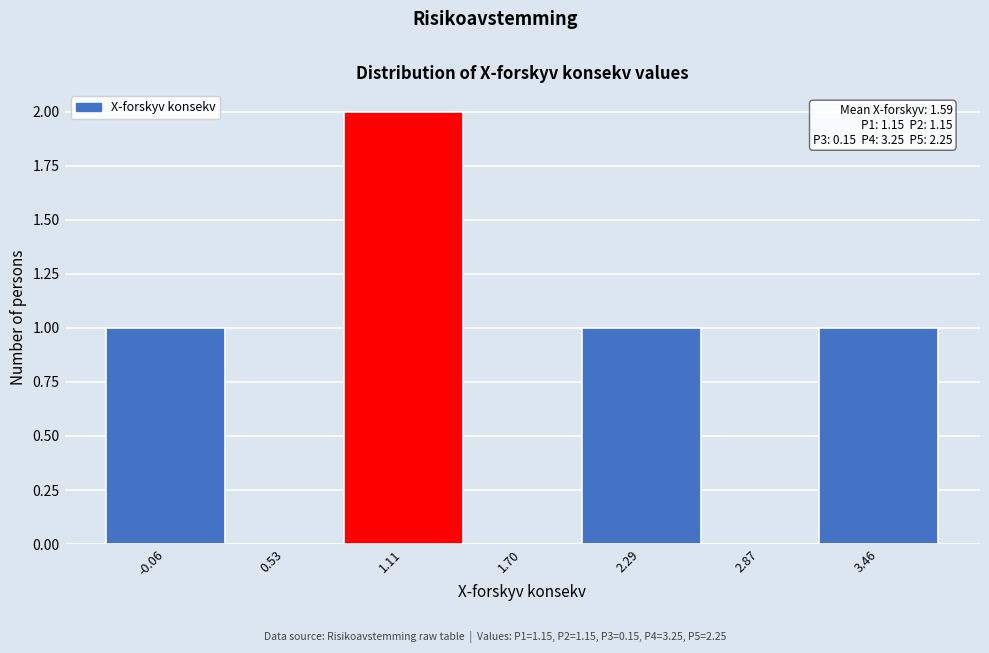

Over which range of the x-axis is the bar tallest?

0.8 to 1.4